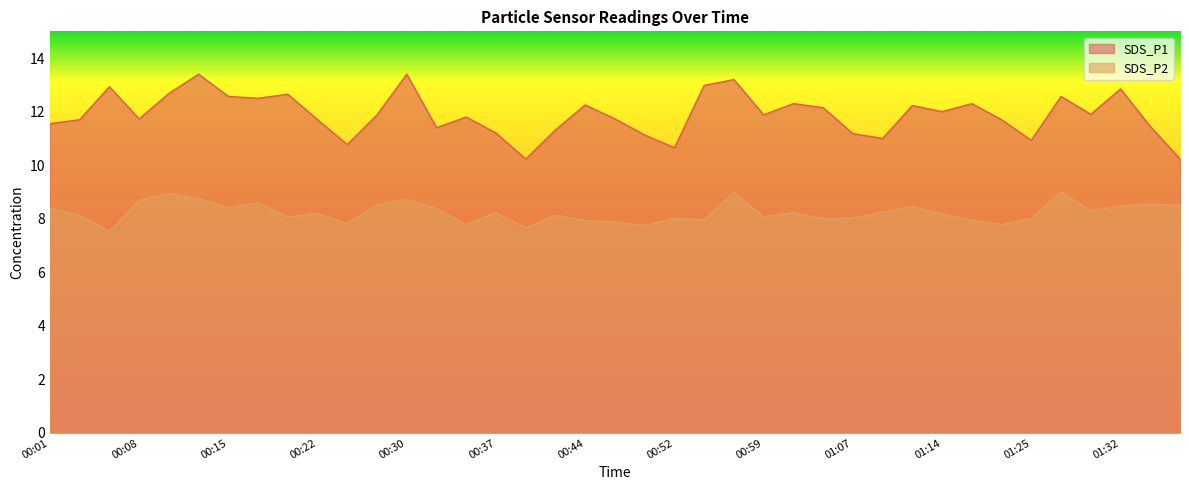

How many interior local valleys does the SDS_P2 series have?

12